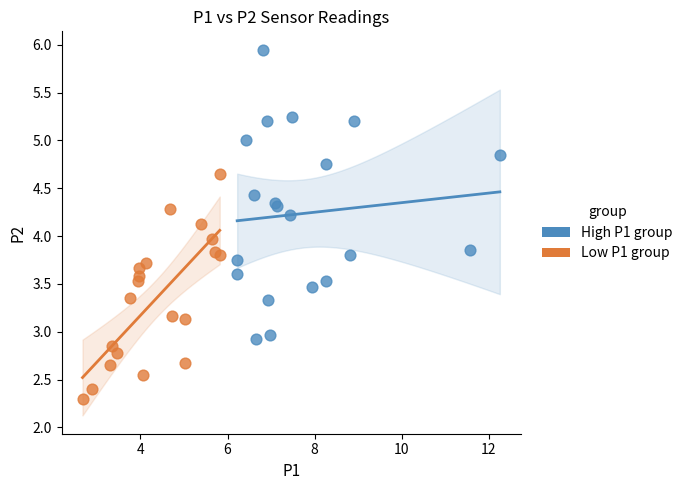

Which series has the widest spread of Y values?

High P1 group